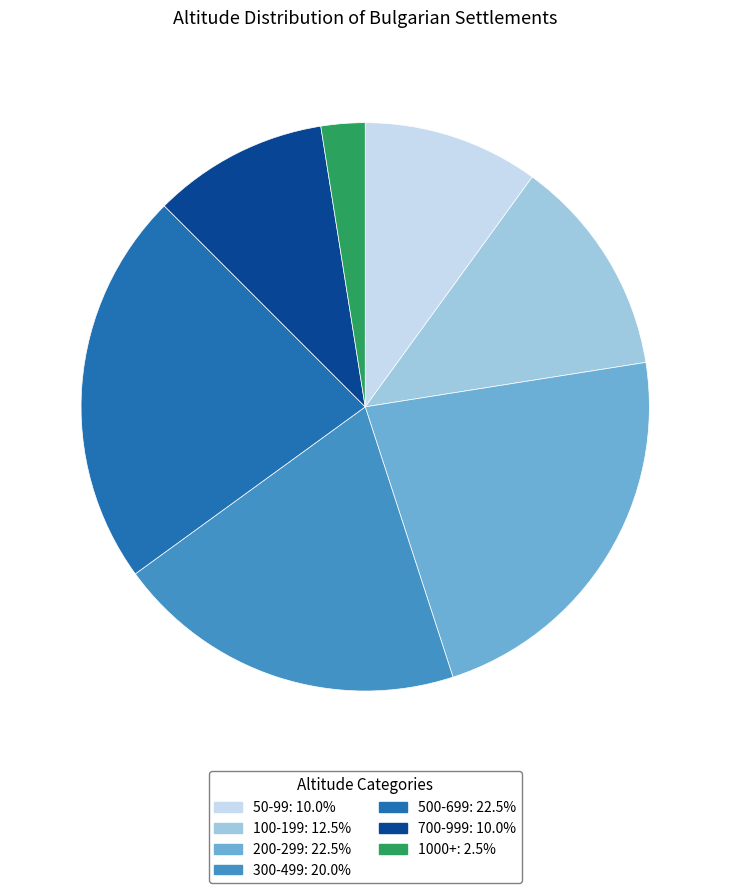

Combined, do 200-299: 22.5% and 700-999: 10.0% account for over 50%?

No